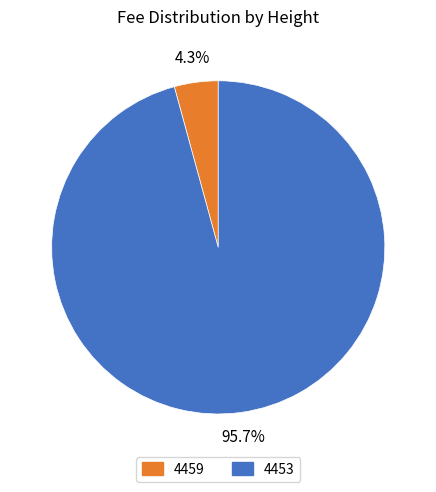

How many segments does this pie chart have?

2